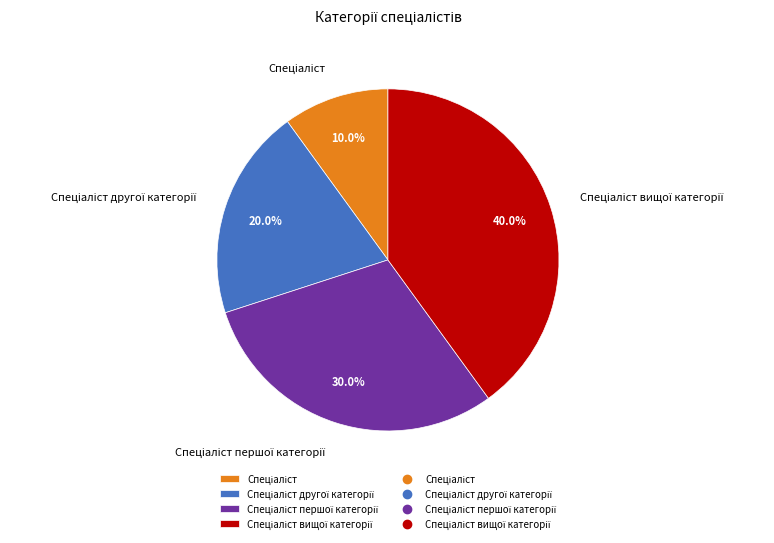

Does any single category account for the majority?

No